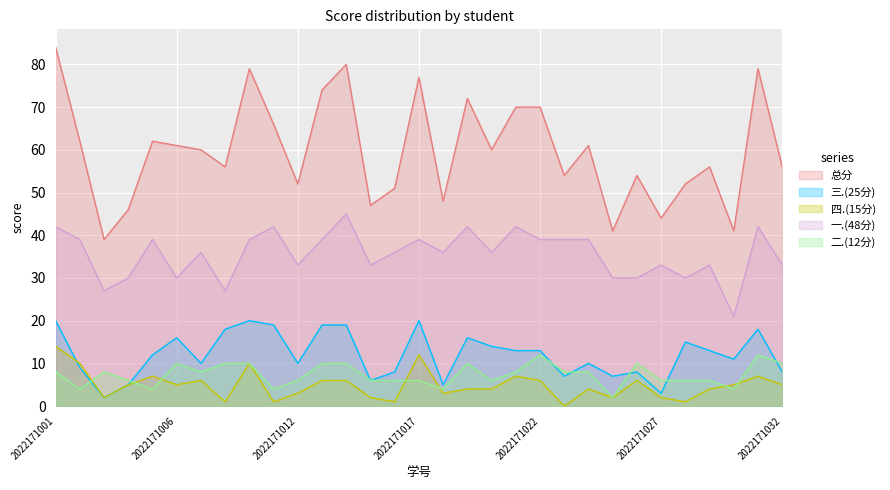

At which category does the chart reach its peak across all series?

2022171001